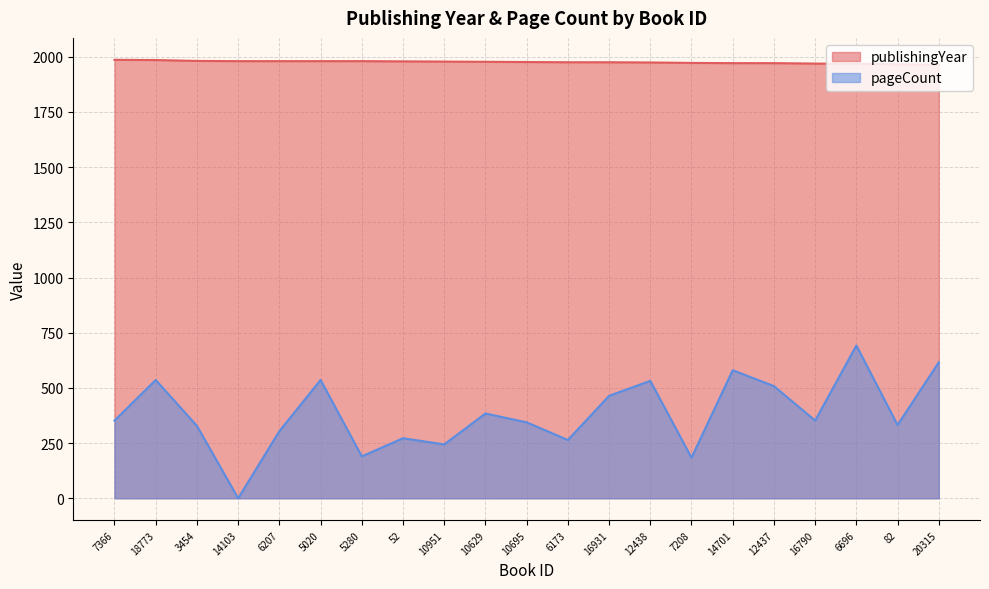

Does the chart display data point markers on the line(s)?

No